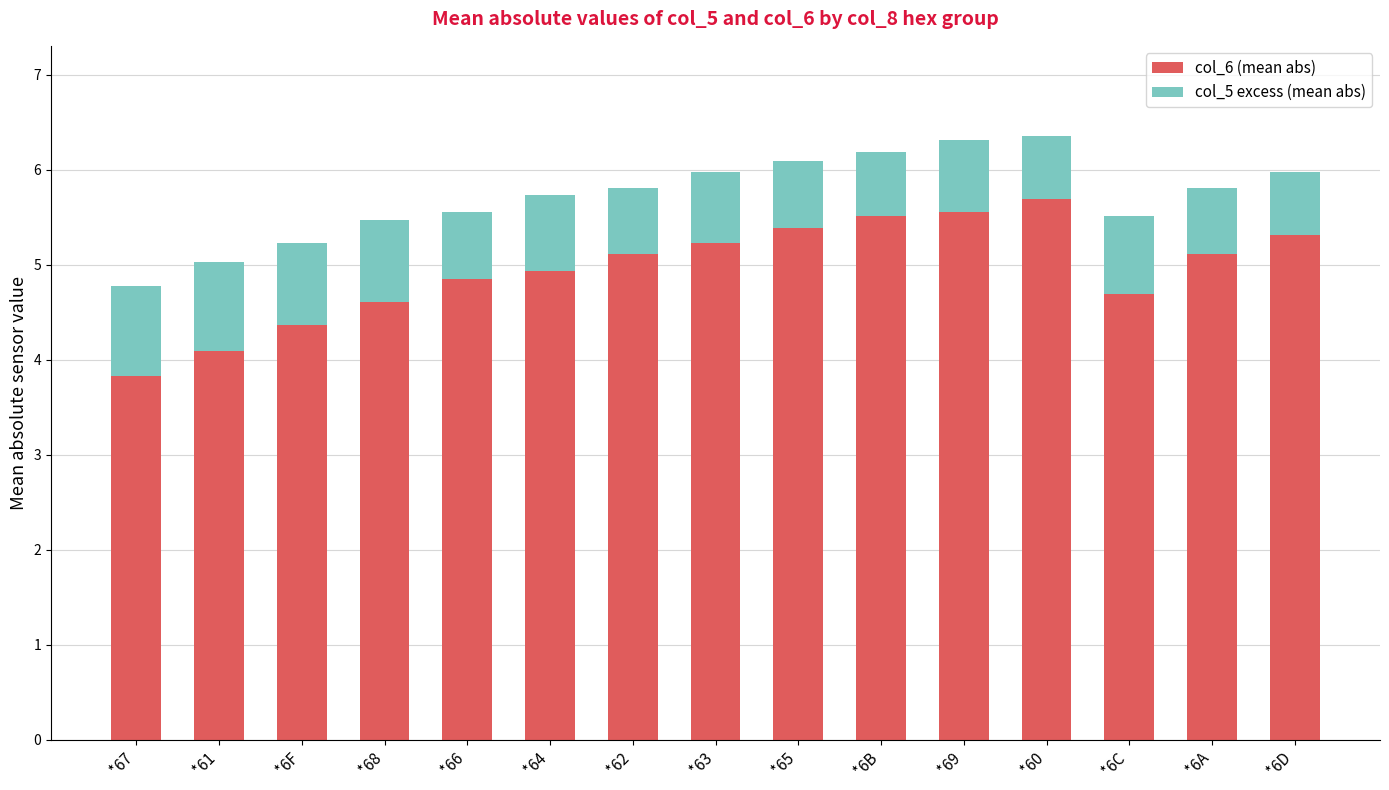

The col_6 (mean abs) series shows 2.0 at *64. True or false?

False